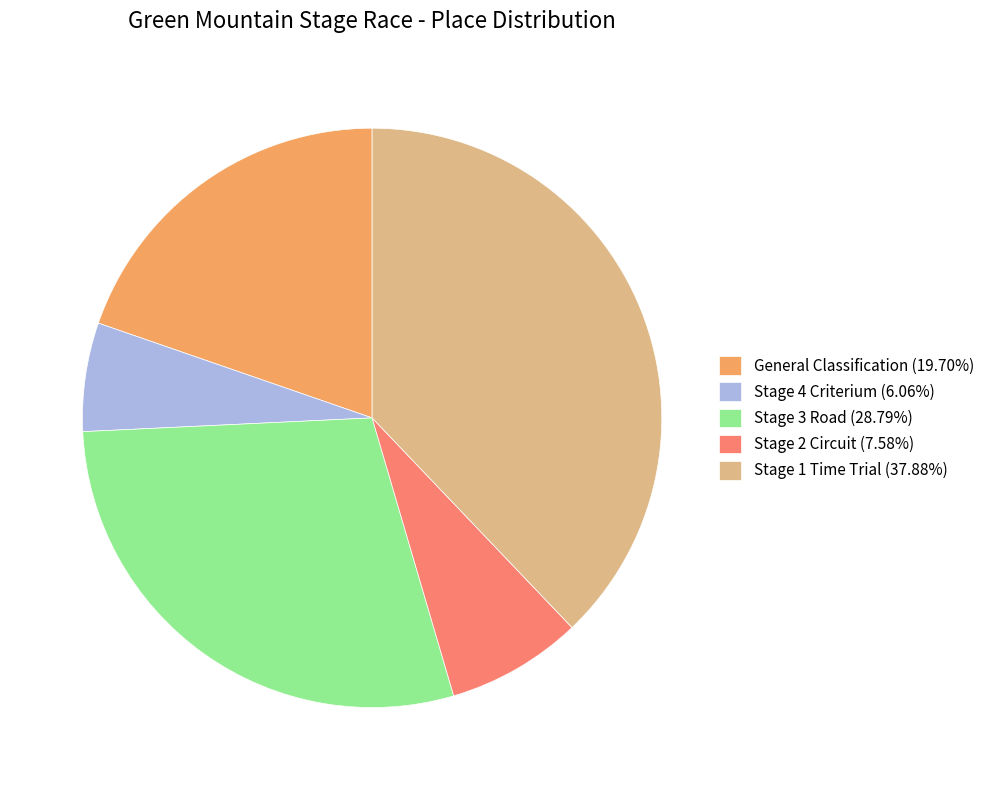

Count the number of slices in the pie.

5